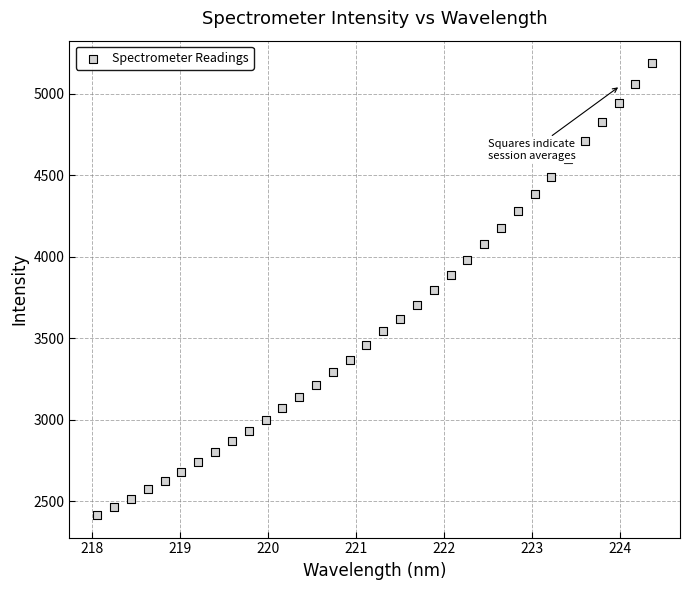

What is the range of X values (max minus min)?

6.3